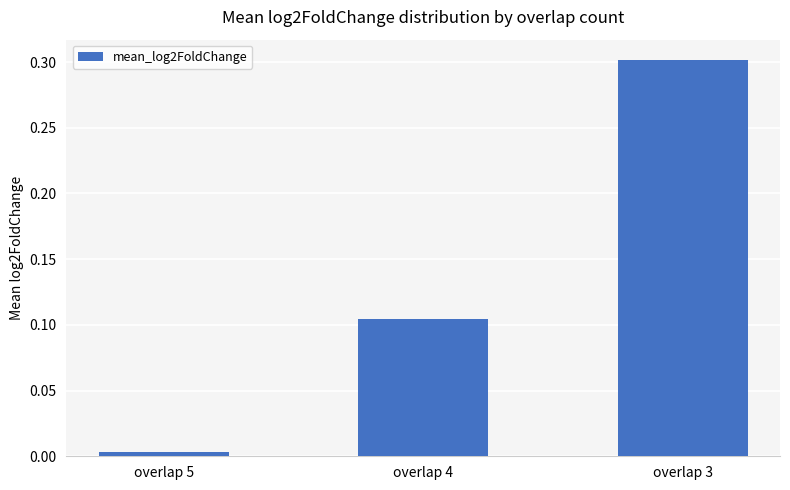

Read the value at overlap 3.

0.3